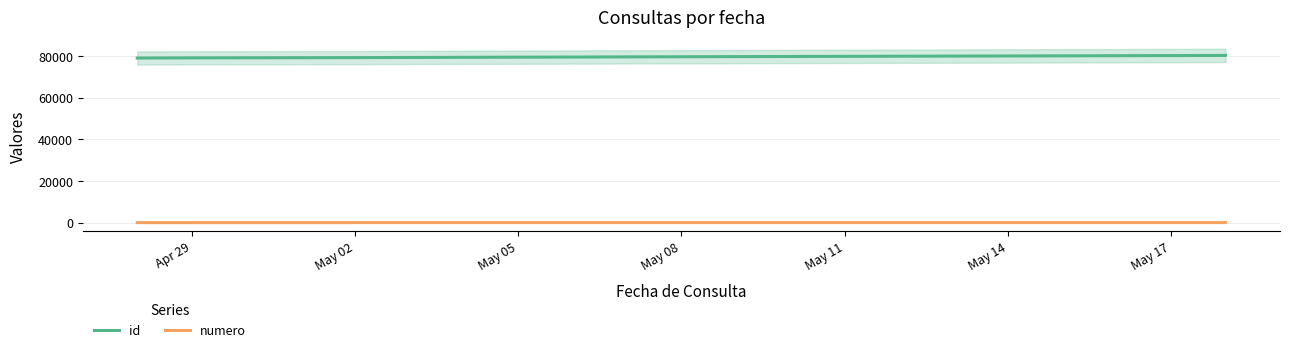

What is the difference between the maximum and minimum values in the id series?

1267